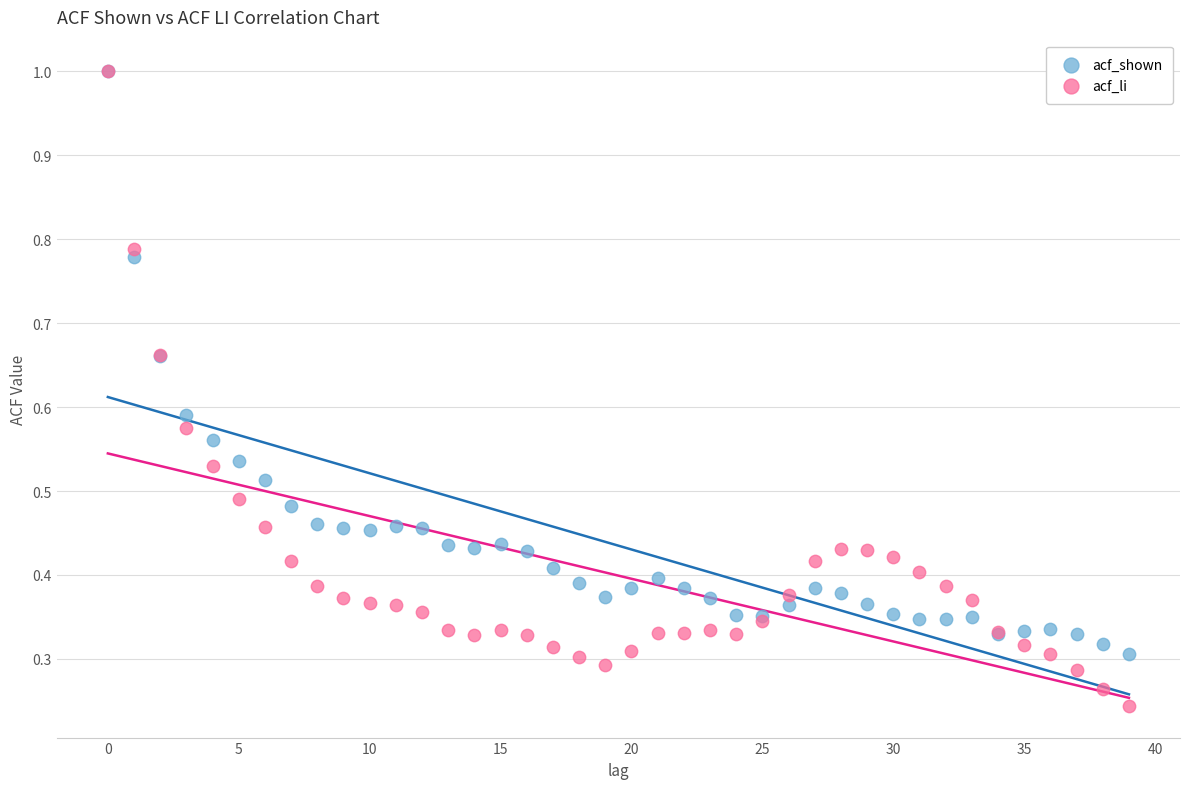

Which series contains the lowest Y value?

acf_li